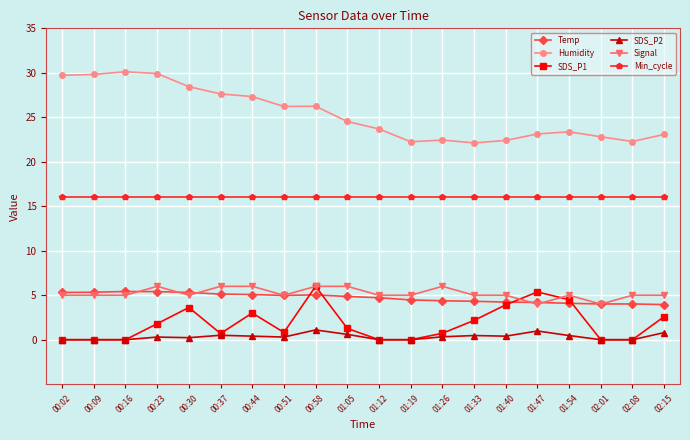

Does the chart display data point markers on the line(s)?

Yes